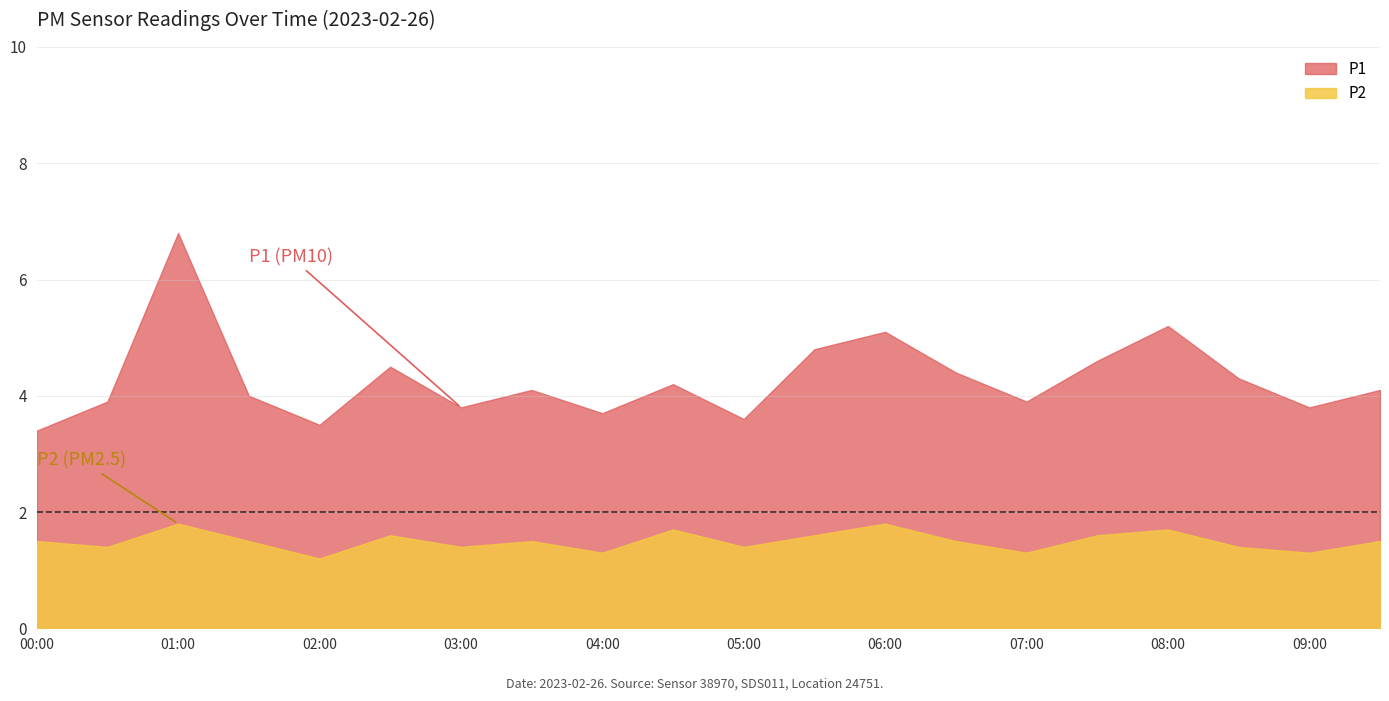

The P2 series shows 2.3 at 04:00. True or false?

False